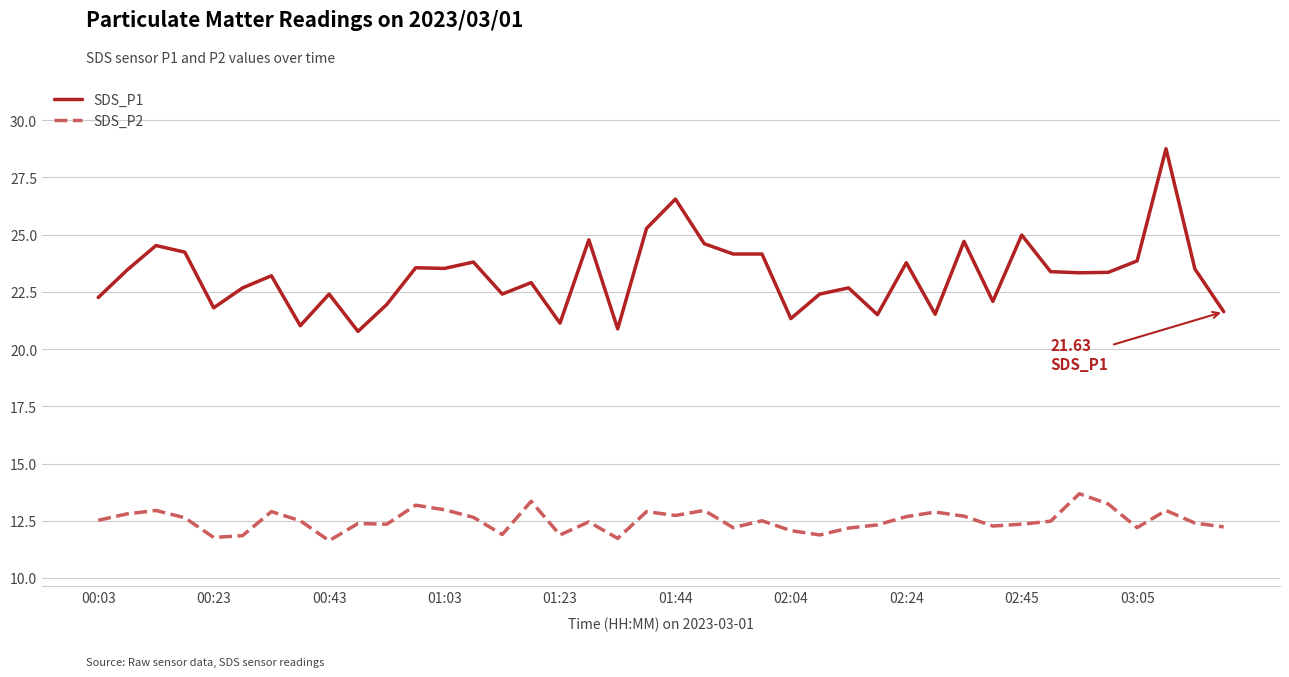

Which series has the largest total across all categories?

SDS_P1